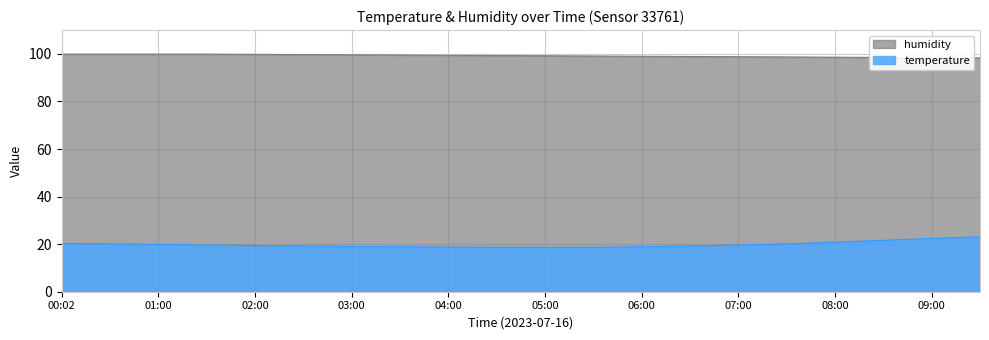

What is the maximum value for humidity?

99.9